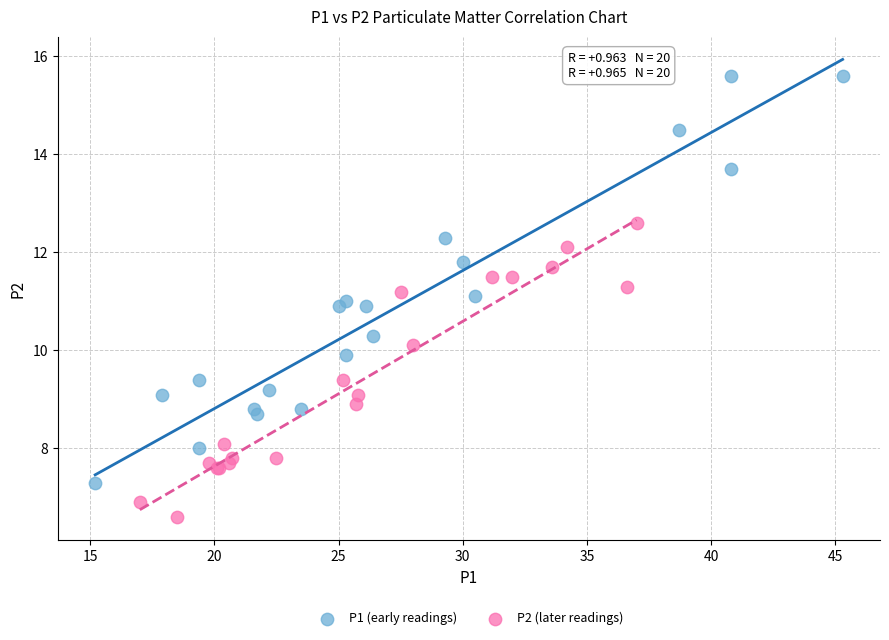

Which series has the widest spread of Y values?

P1 (early readings)